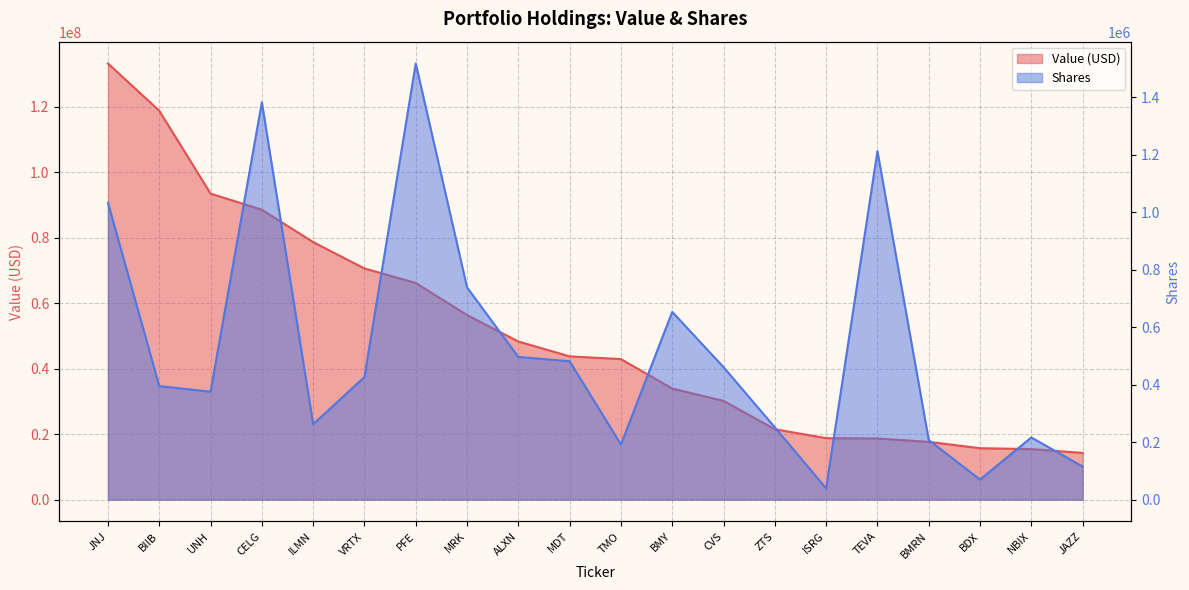

What position from the left is PFE?

7